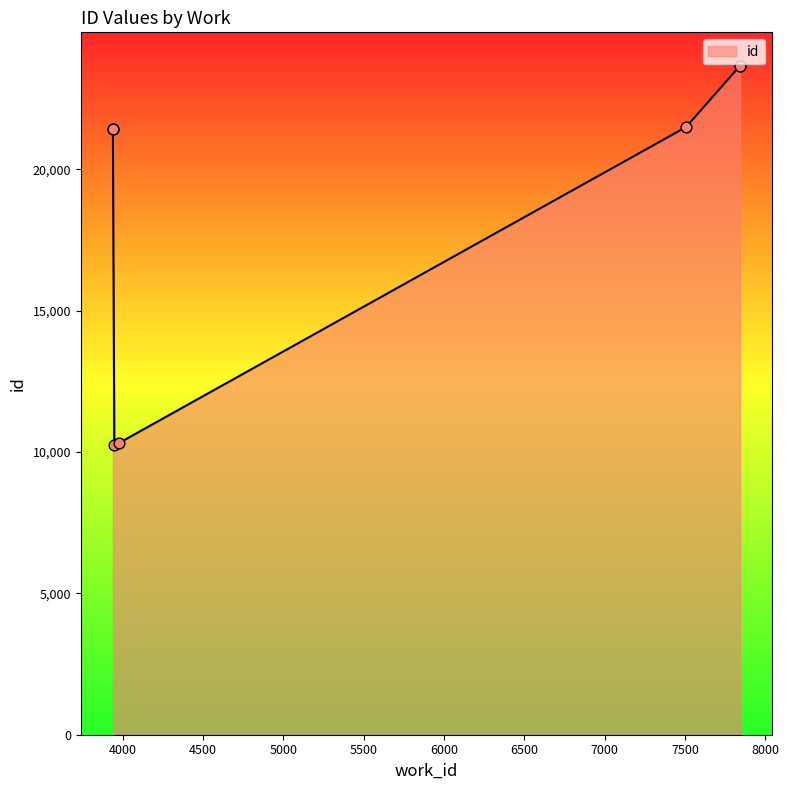

What is the change in value from 3938 to 7842?

+2230